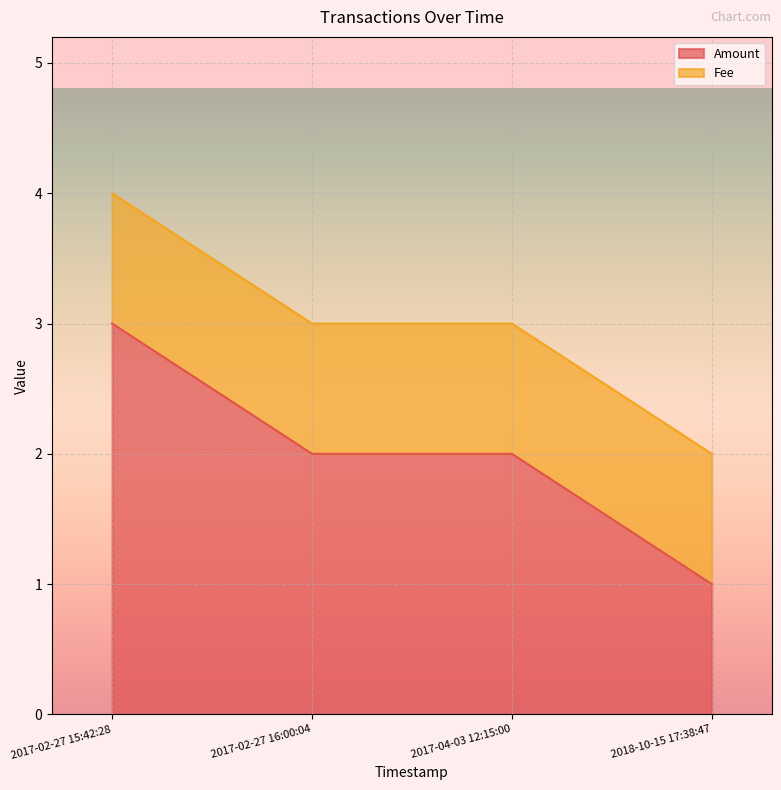

List the labels in order of value, smallest first.

2018-10-15 17:38:47, 2017-02-27 16:00:04, 2017-04-03 12:15:00, 2017-02-27 15:42:28